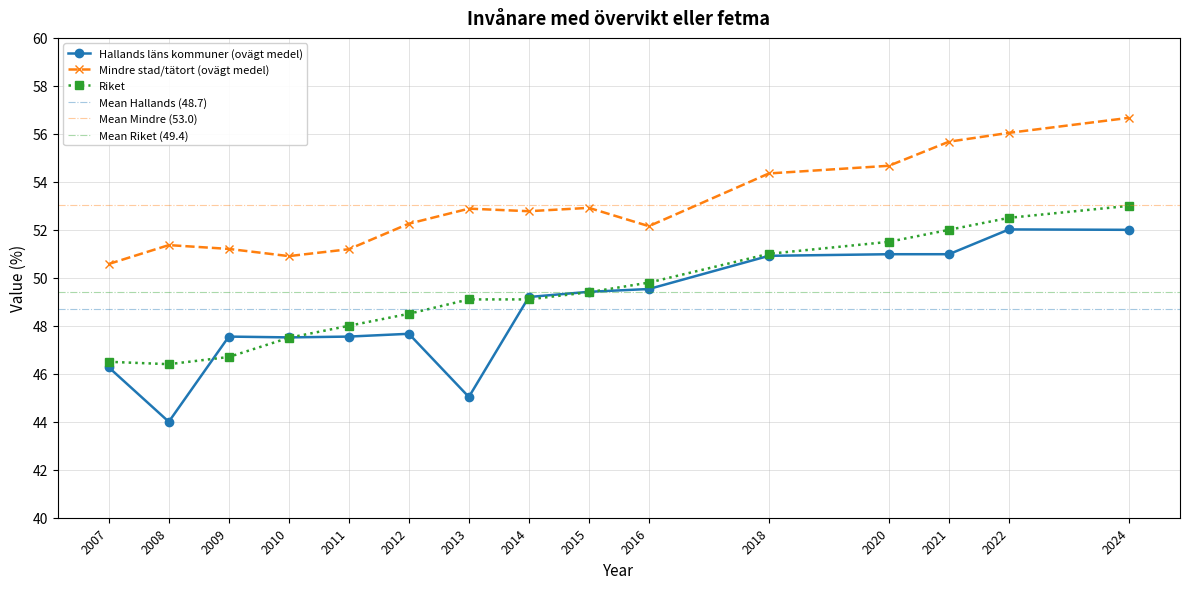

What is the greatest value displayed?

56.7